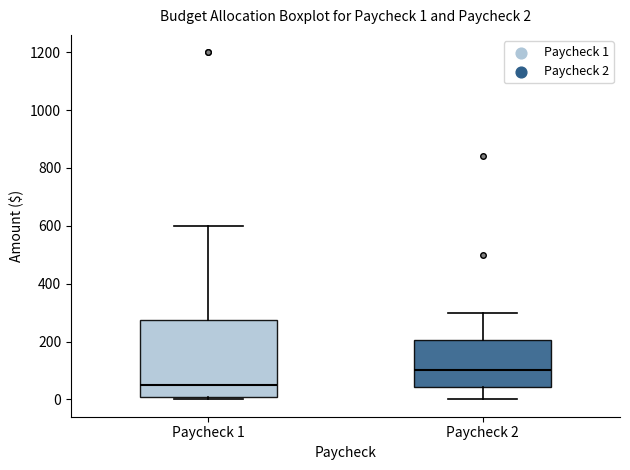

Comparing the boxes themselves (not the whiskers), which one is the tallest?

Paycheck 1